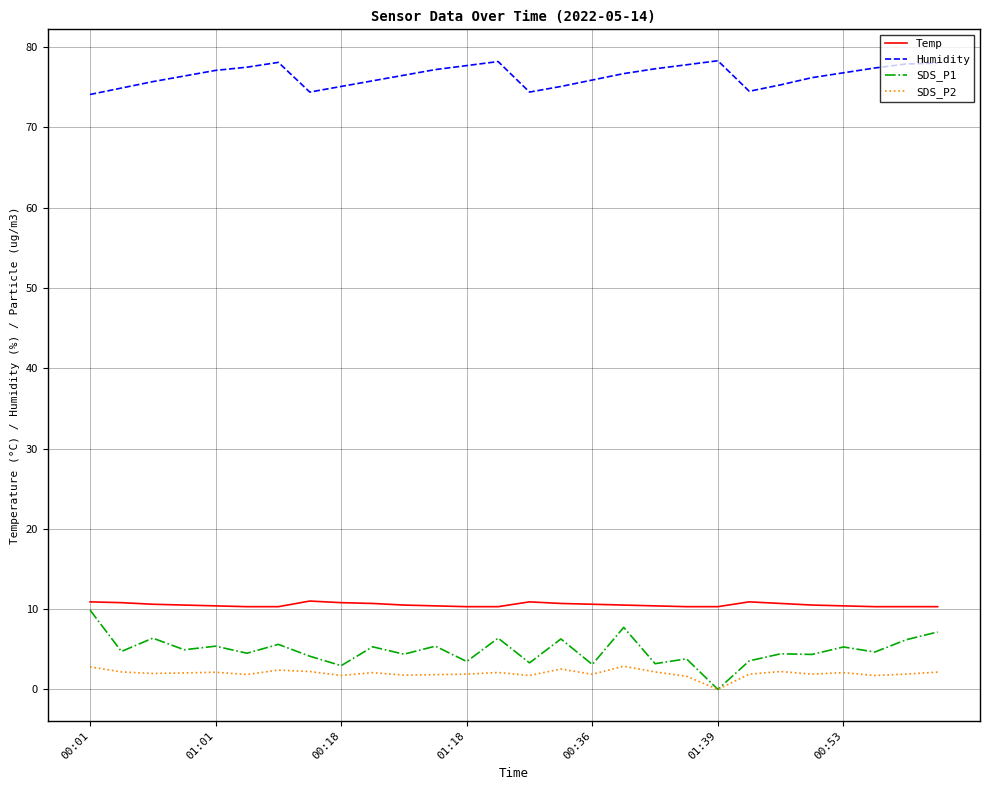

True or false: Temp and Humidity cross at least once.

False